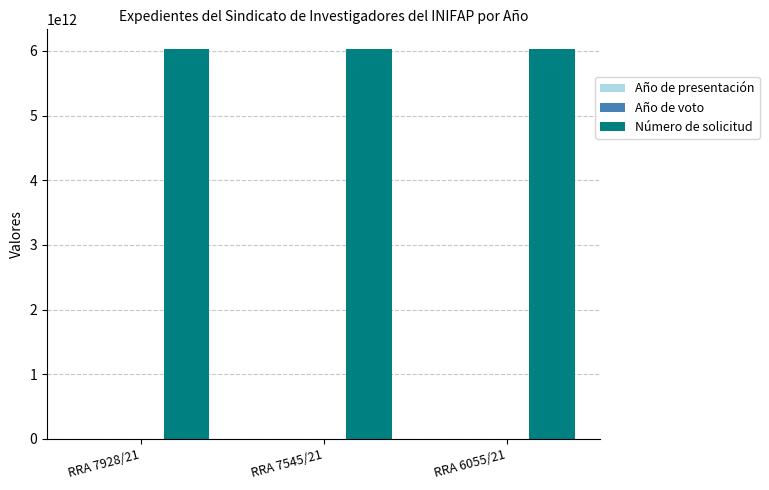

What is the highest value of the Número de solicitud series?

6031600000921